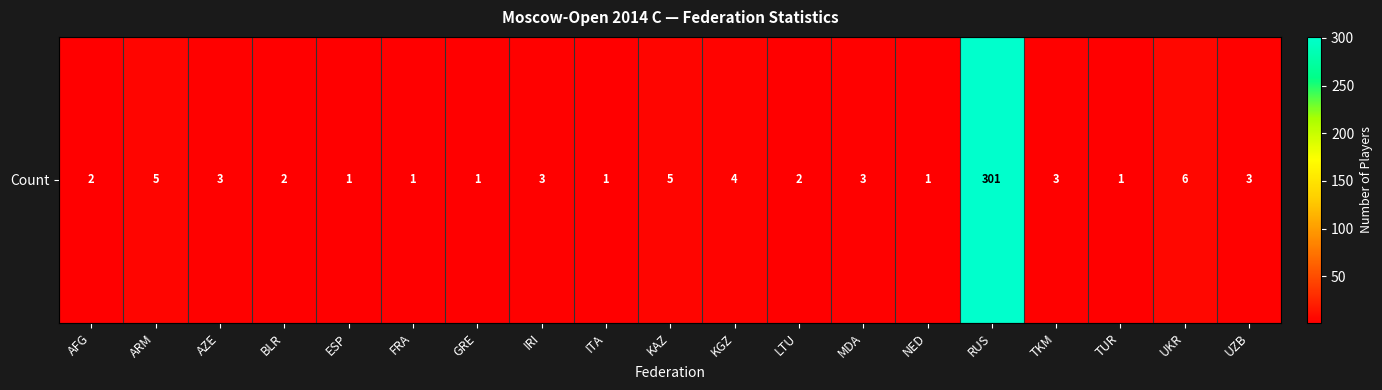

What is the sum of all values?

348